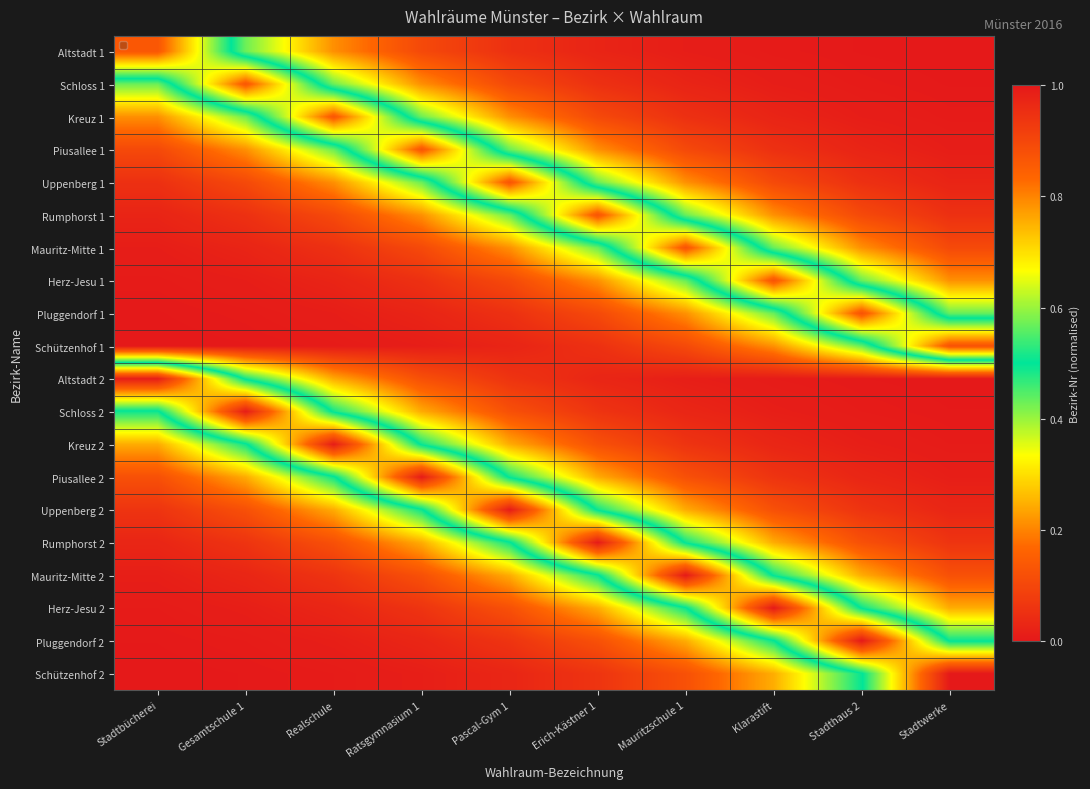

List the series in order of their peak value, lowest first.

Altstadt 1, Schloss 1, Kreuz 1, Piusallee 1, Uppenberg 1, Rumphorst 1, Mauritz-Mitte 1, Herz-Jesu 1, Pluggendorf 1, Schützenhof 1, Altstadt 2, Schloss 2, Kreuz 2, Piusallee 2, Uppenberg 2, Rumphorst 2, Mauritz-Mitte 2, Herz-Jesu 2, Pluggendorf 2, Schützenhof 2